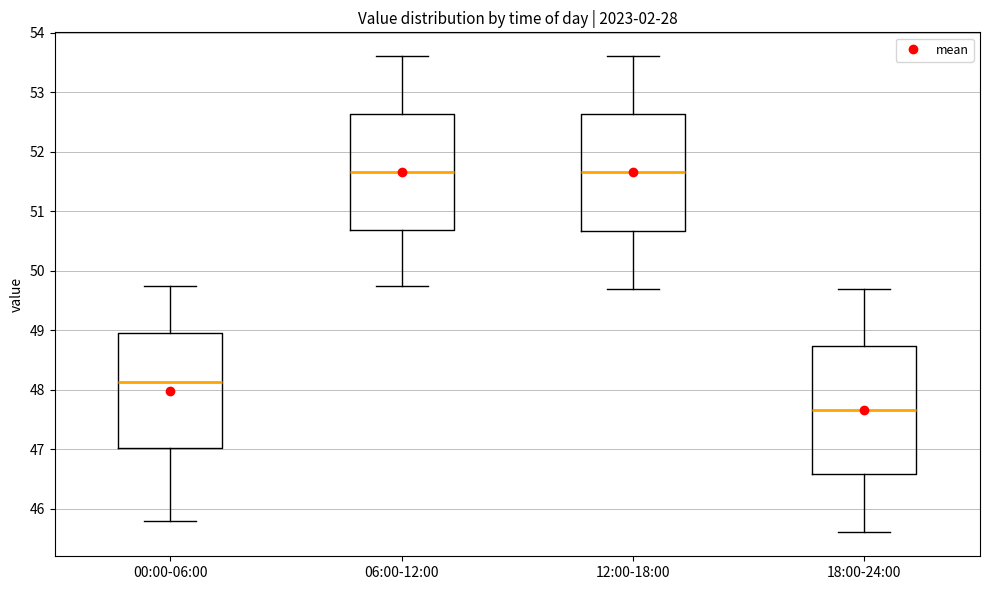

Which box is the tallest, from its lower edge to its upper edge?

18:00-24:00